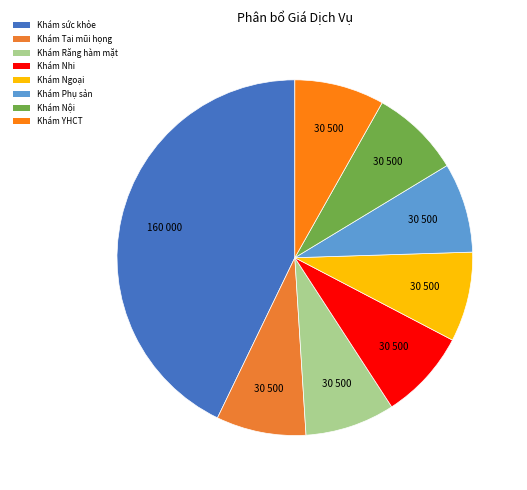

Does any single category account for the majority?

No